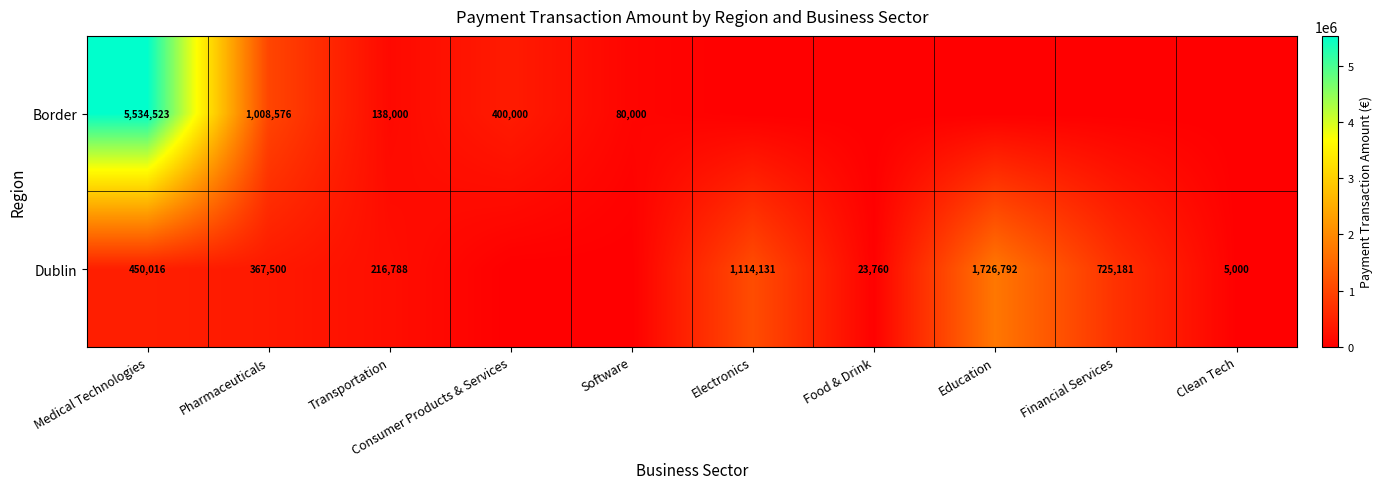

What is the spread (max minus min) of values at Transportation?

78788